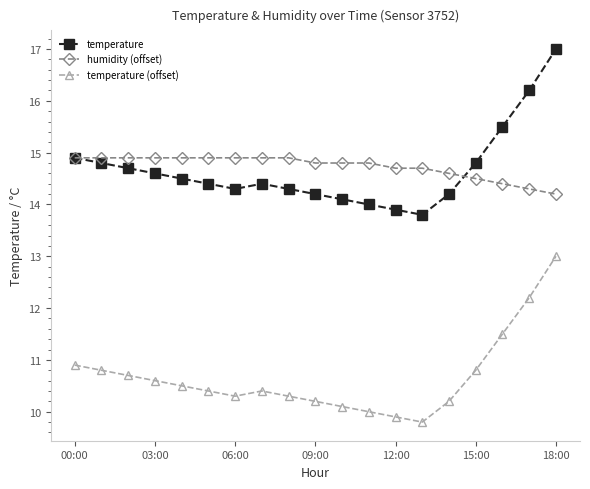

Rank the series by their maximum value, from lowest to highest.

temperature (offset), humidity (offset), temperature